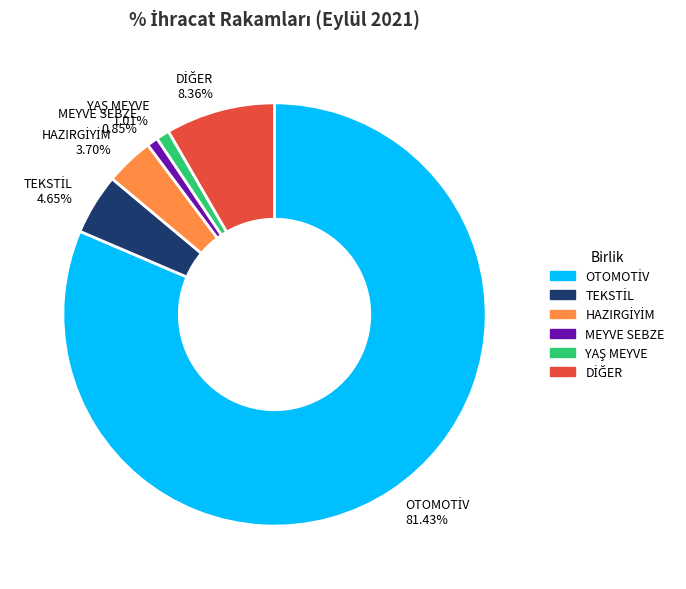

Count the number of slices in the pie.

6